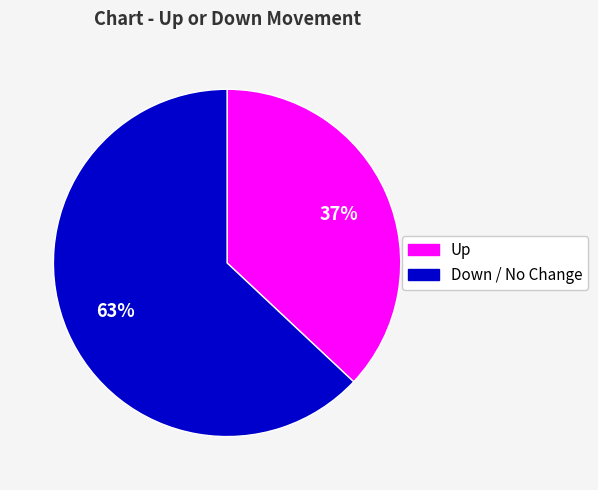

To the nearest percent, what is the average slice percentage?

50%